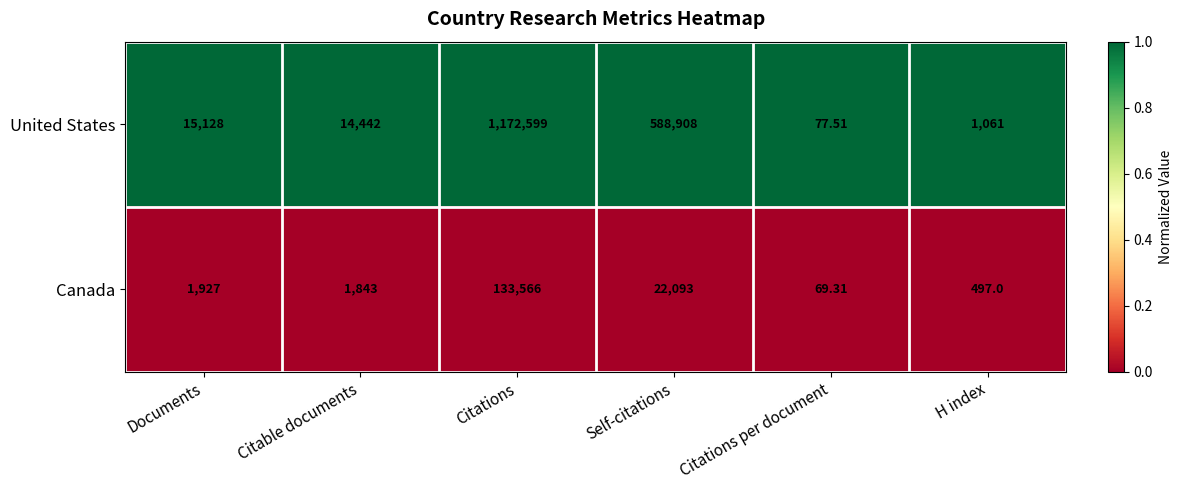

Which label corresponds to the largest value in the chart?

Citations